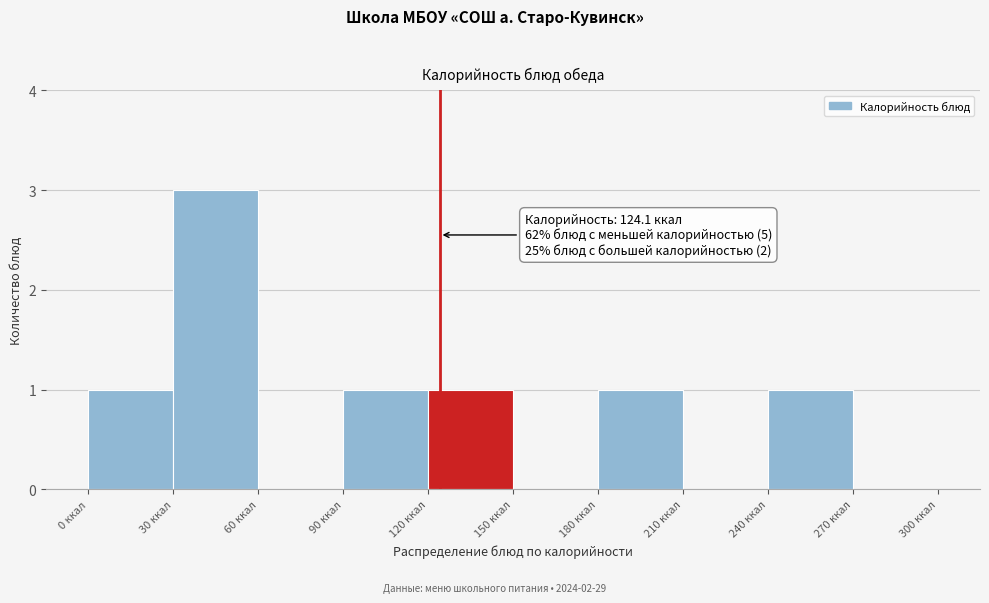

Over which range of the x-axis is the bar tallest?

30 to 60